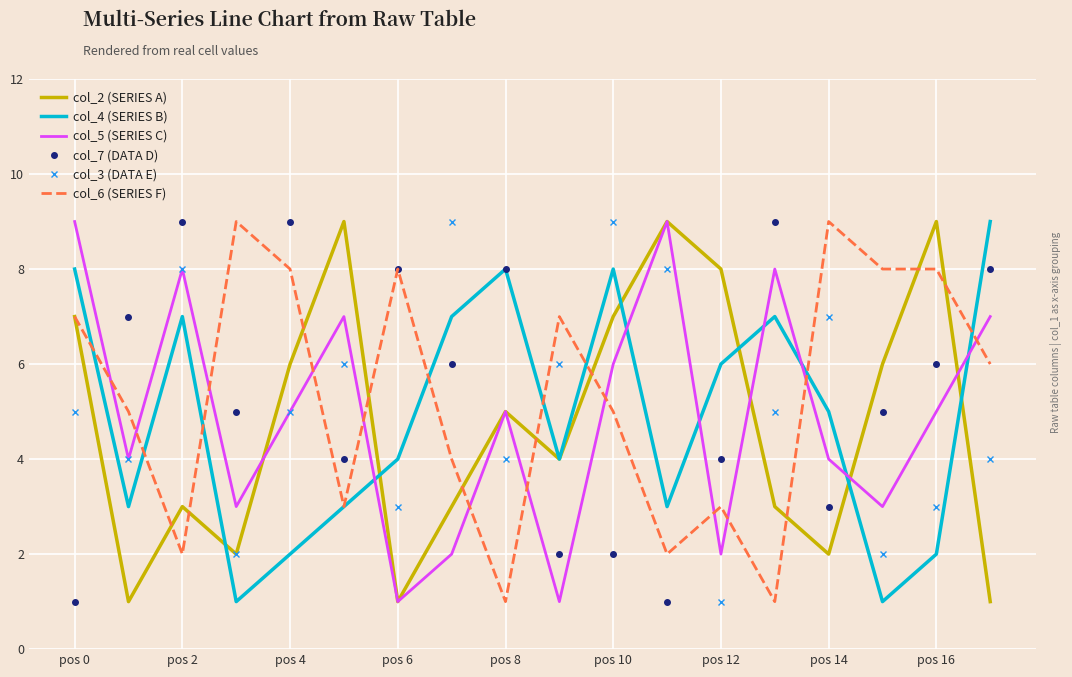

What are all the series names shown in the legend?

col_2 (SERIES A), col_4 (SERIES B), col_5 (SERIES C), col_7 (DATA D), col_3 (DATA E), col_6 (SERIES F)